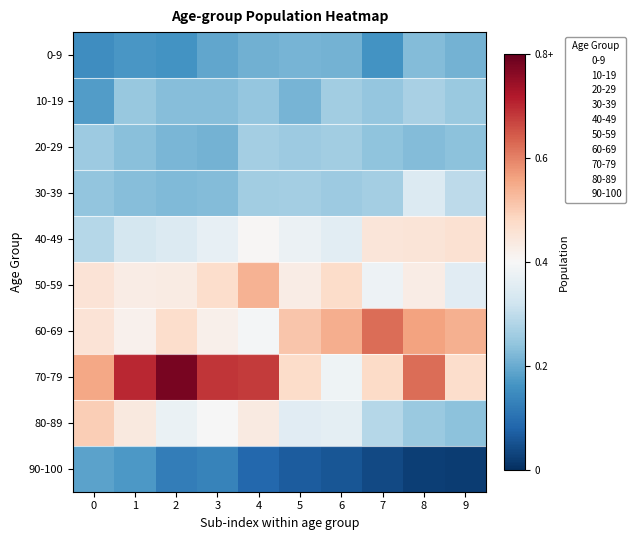

Which label corresponds to the largest value in the chart?

2